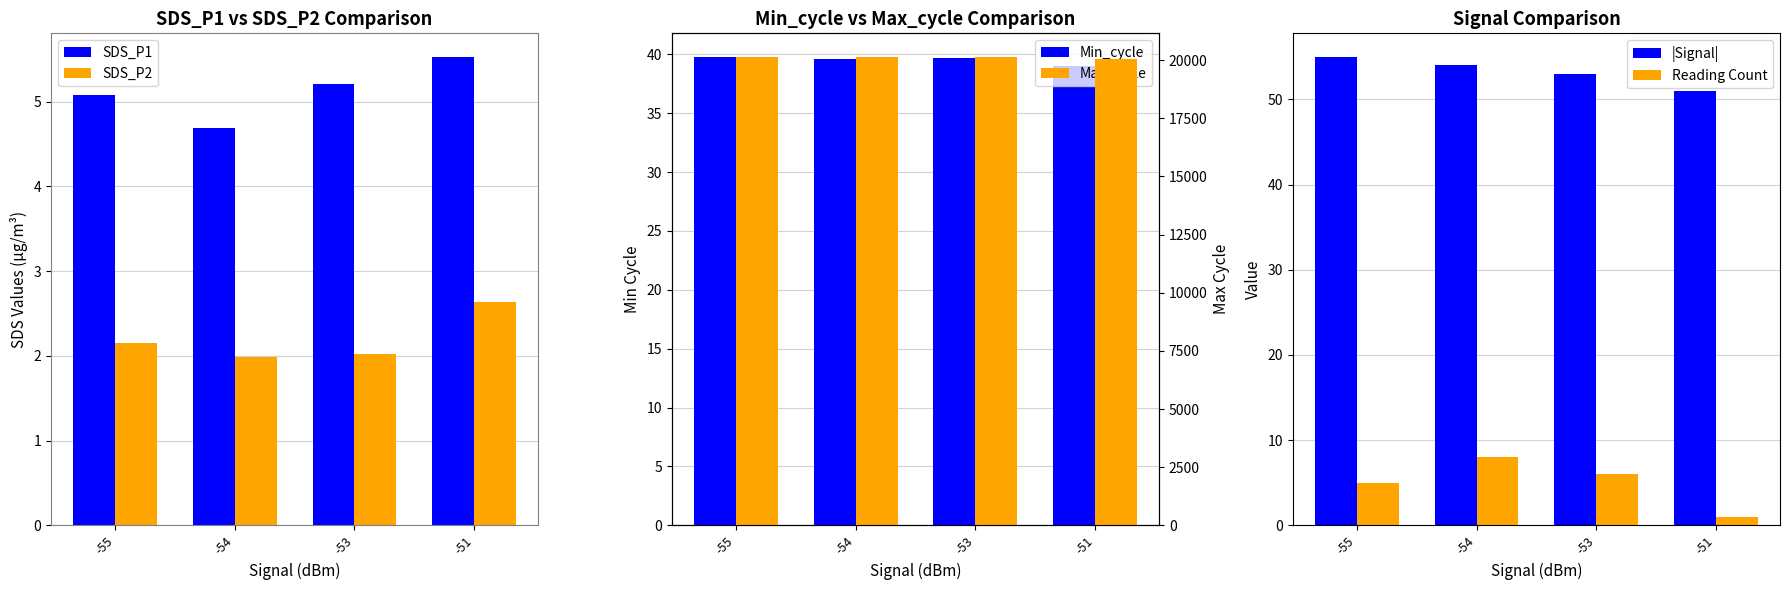

At which category is the sum across all series the highest?

-53